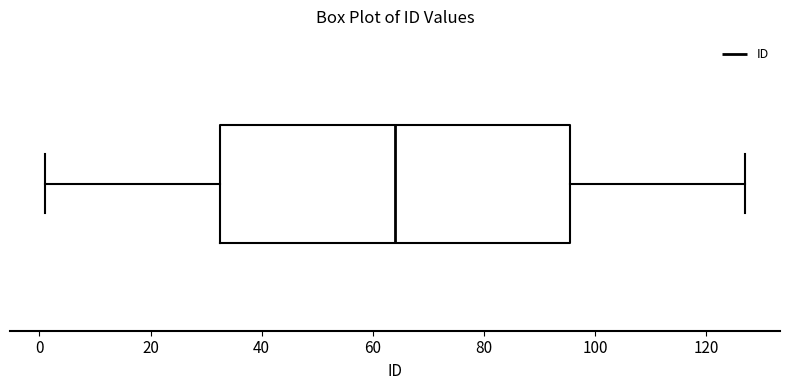

Transcribe this box plot: give where the median line is, the range the box spans, and where the two whiskers end, as read against the x-axis. The values are not printed on the chart, so give them approximately, as read against the axis.

median 64, box 32 to 96, whiskers 2 to 128